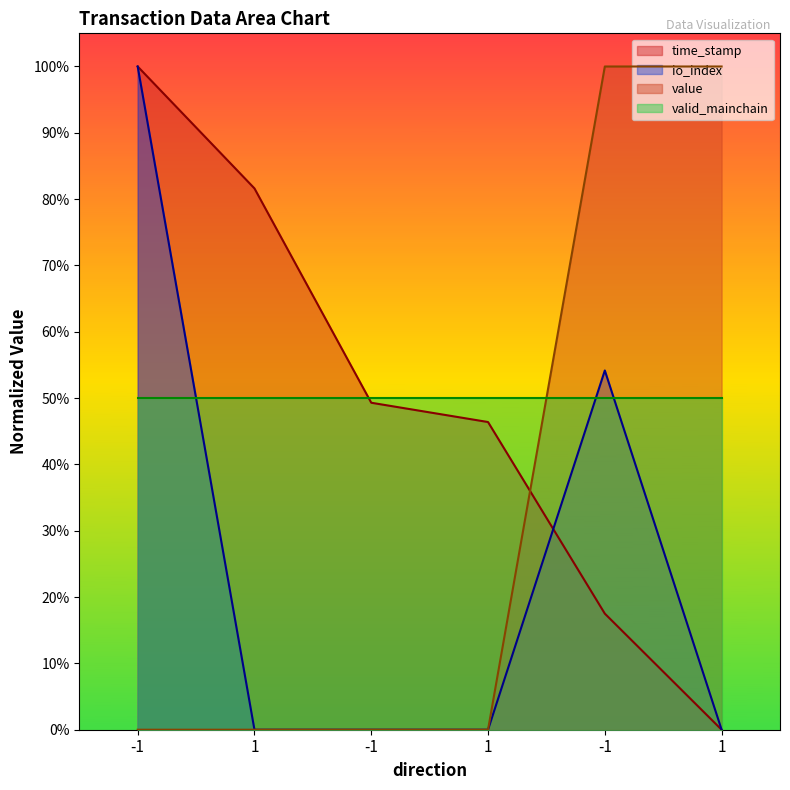

What is the label of the 6th point from the left?

1